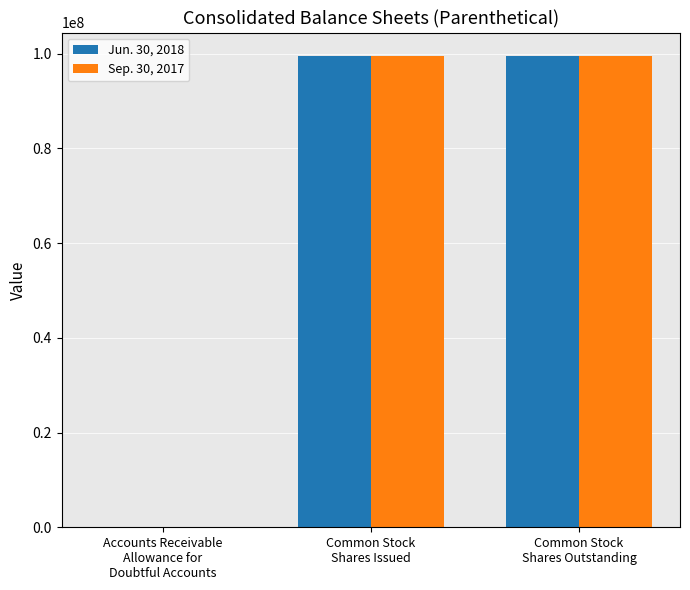

What is the minimum value for Sep. 30, 2017?

3109